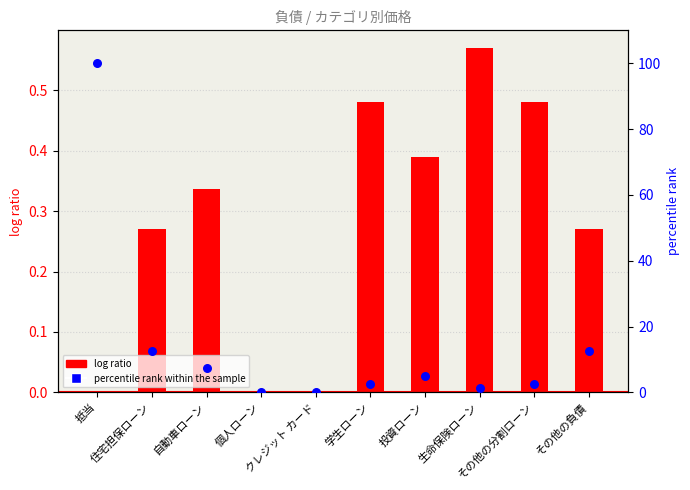

What is the total value across all series at 自動車ローン?

7.8